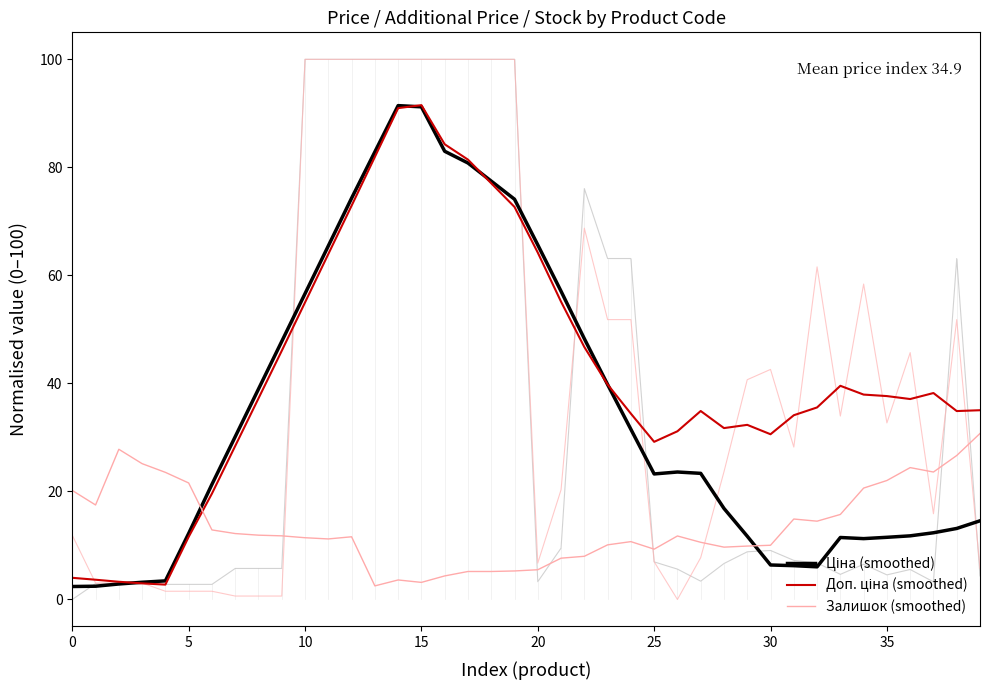

How many intersections are there between Доп. ціна (smoothed) and Залишок (smoothed)?

1